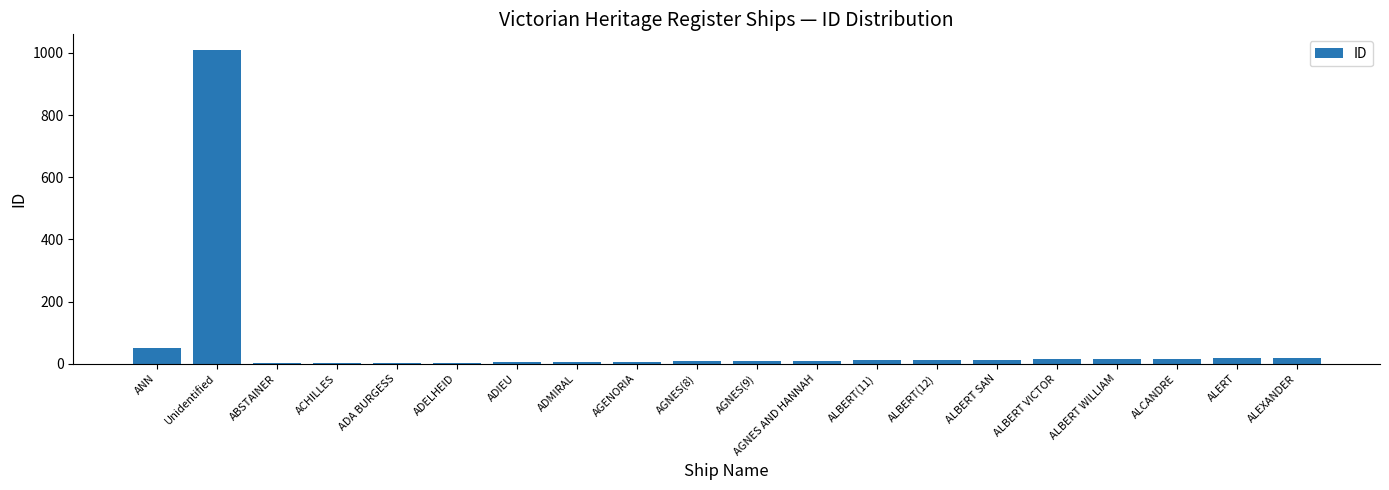

What is the greatest value displayed?

1009